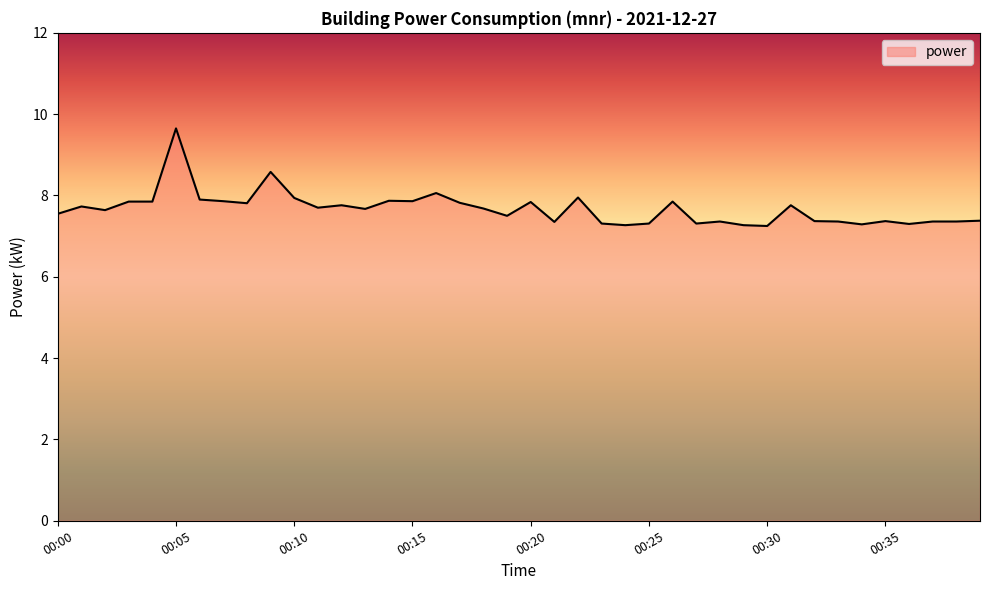

What is the difference between the maximum and minimum values?

2.4